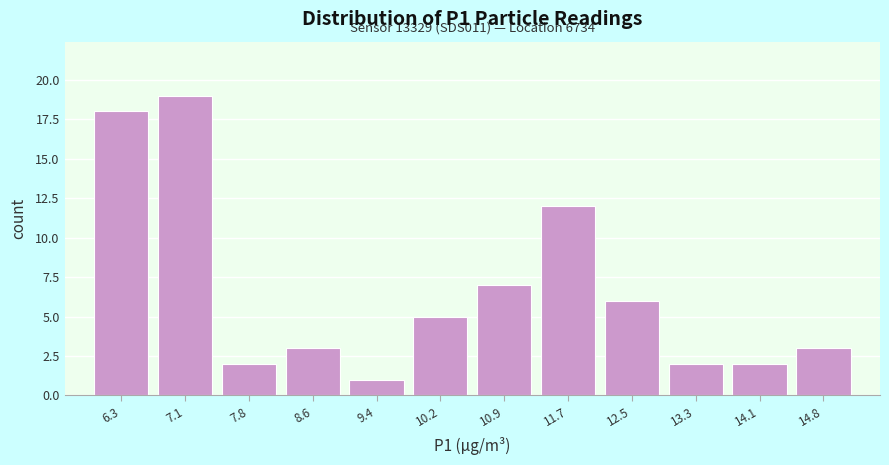

Reading left to right, transcribe all the data shown in this chart.

18	19	2	3	1	5	7	12	6	2	2	3